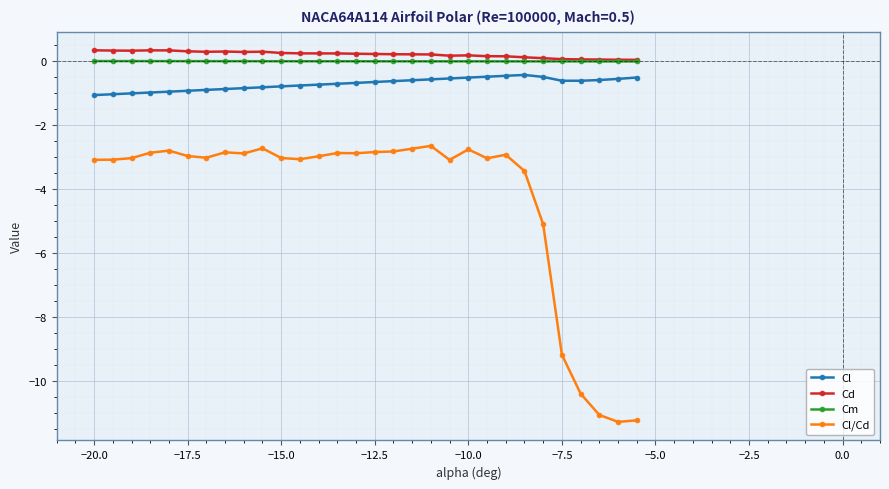

Which series has the widest spread of values?

Cl/Cd